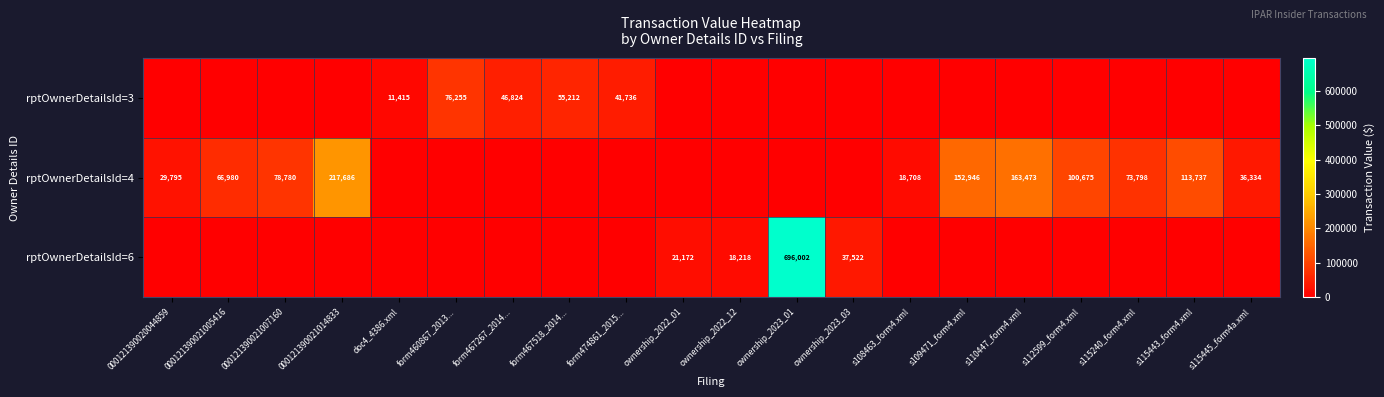

At which category is the sum across all series the highest?

ownership_2023_01